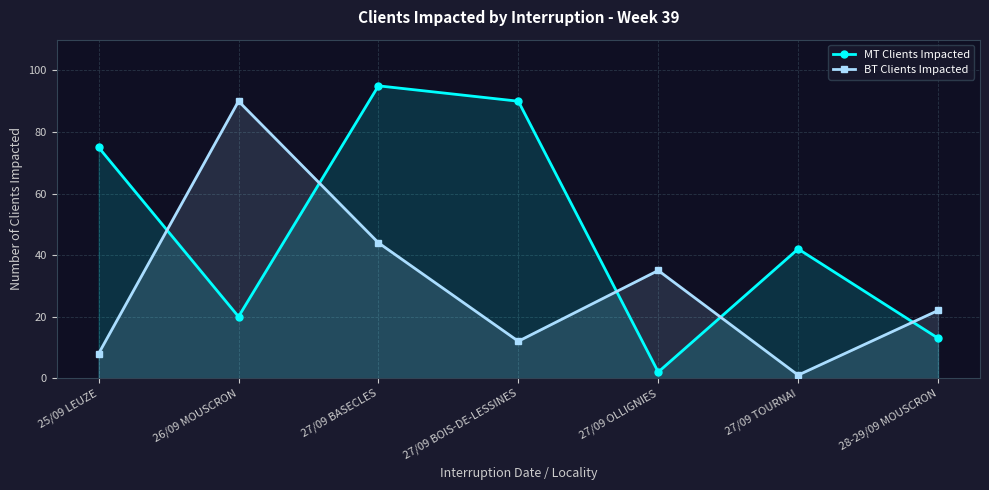

The value of BT Clients Impacted at 27/09 TOURNAI is 1. True or false?

True